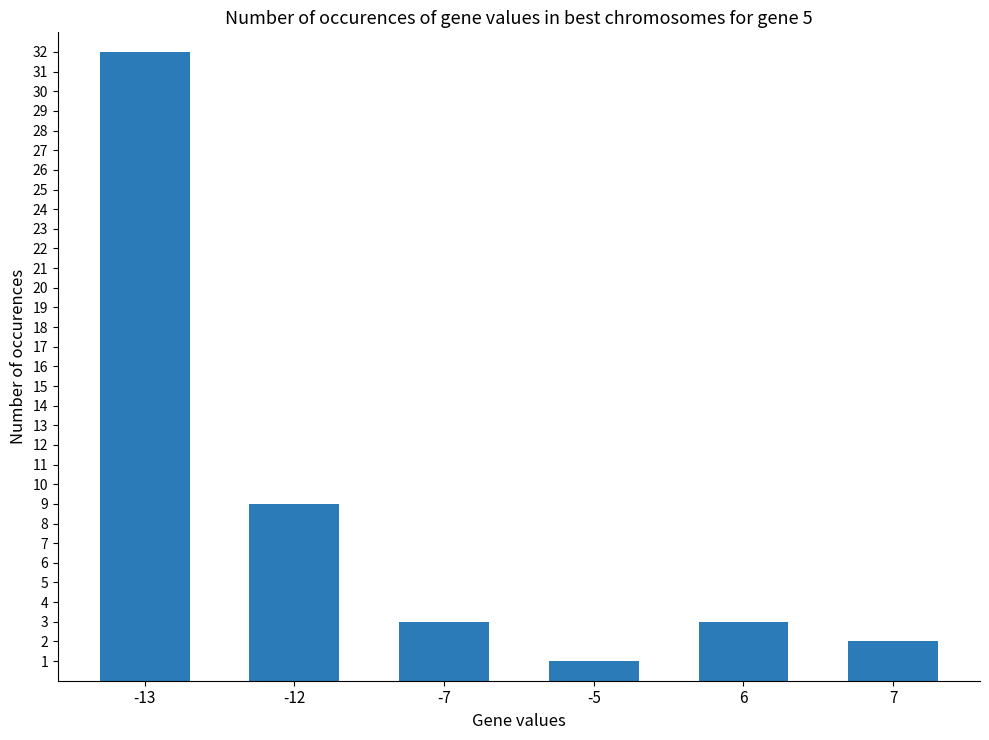

Which category has the highest value across all series?

-13